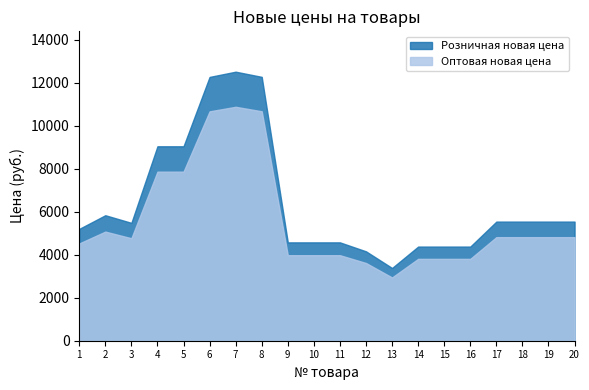

List the series in order of their overall mean, highest first.

Розничная новая цена, Оптовая новая цена